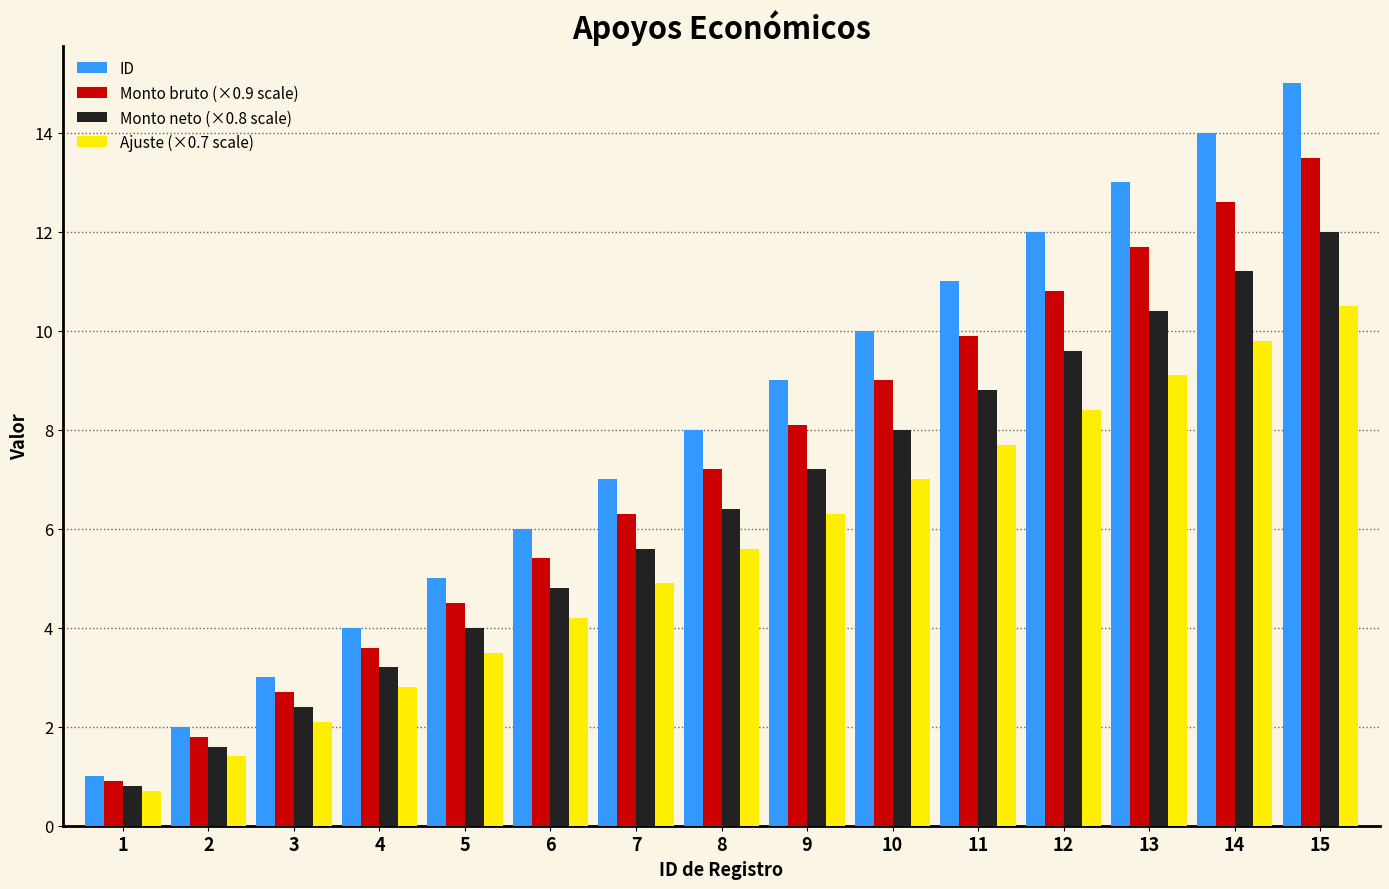

What is the total value across all series at 11?

37.4